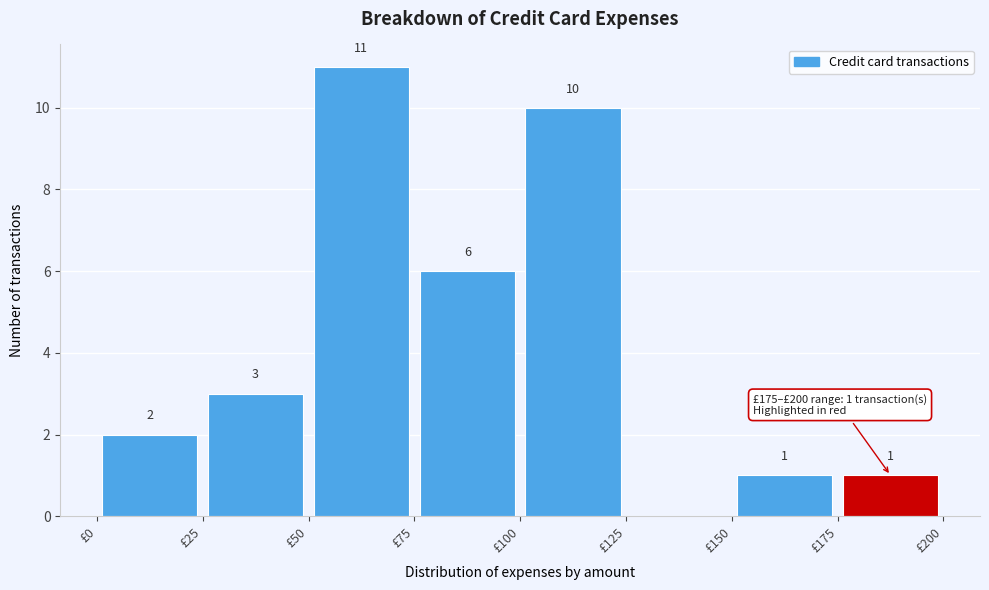

Over which range of the x-axis is the bar tallest?

50 to 75